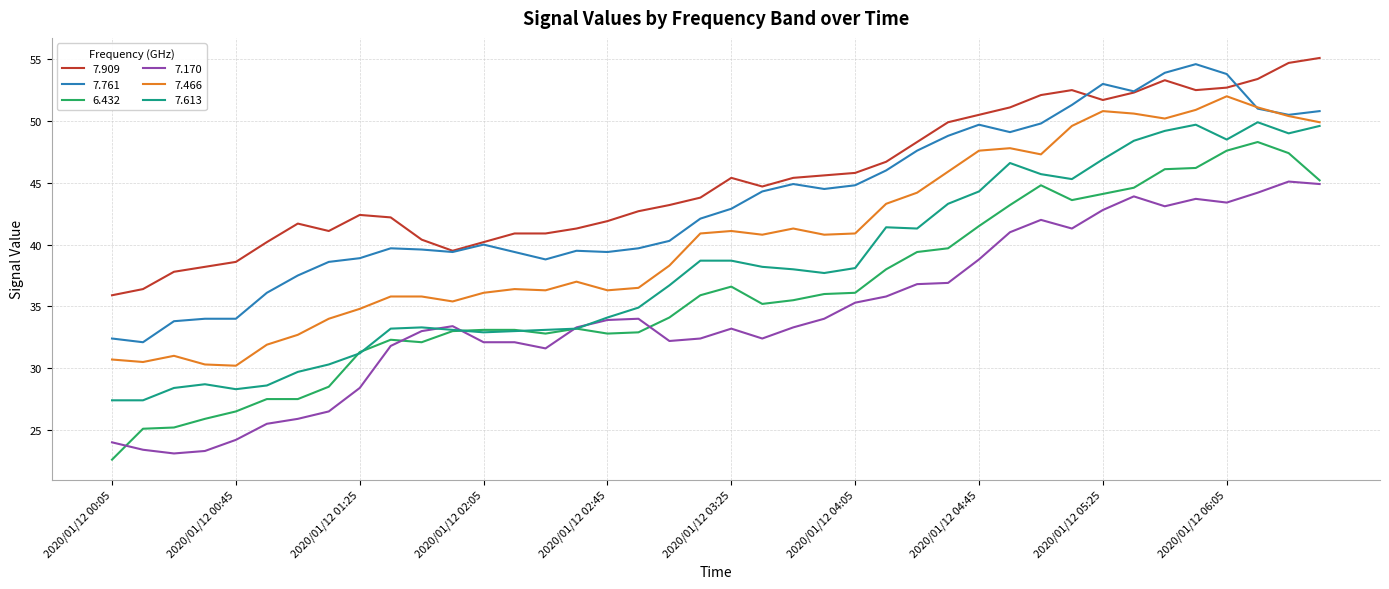

What are all the series names shown in the legend?

7.909, 7.761, 6.432, 7.170, 7.466, 7.613